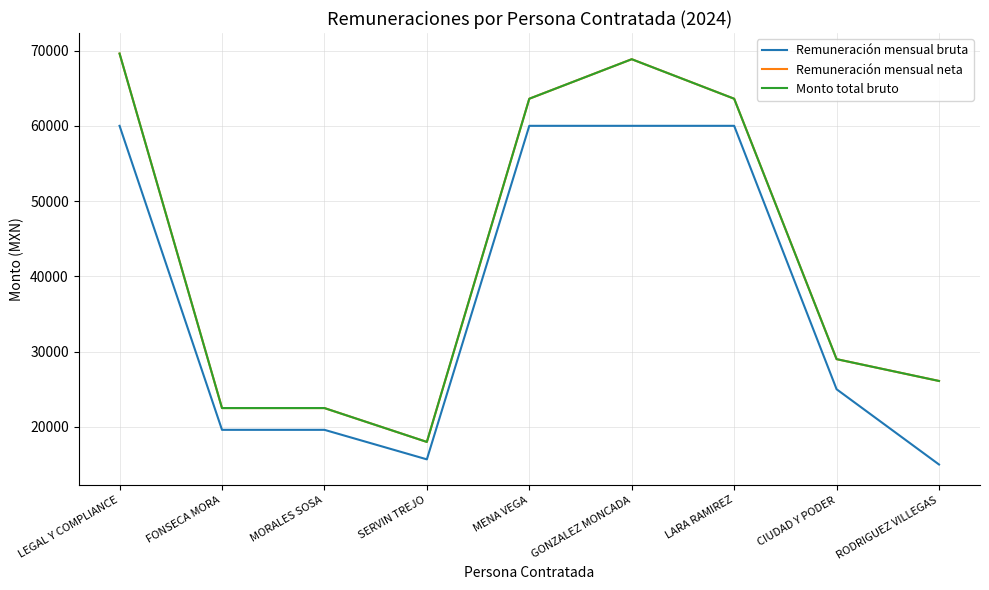

What is the label of the 9th point from the left?

RODRIGUEZ VILLEGAS